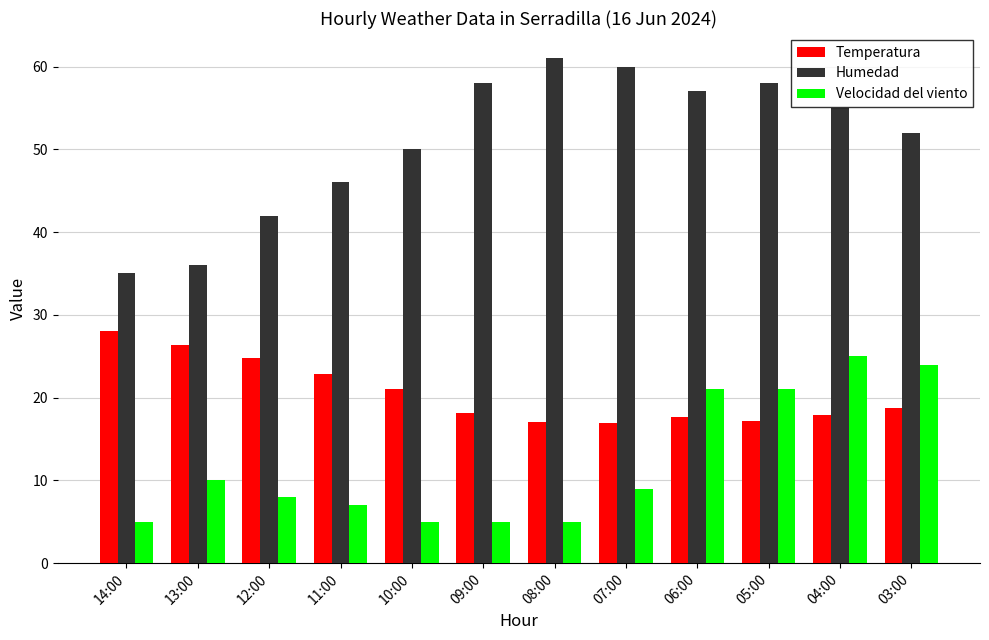

Is the value of Humedad at 05:00 greater than the value of Temperatura at 11:00?

Yes